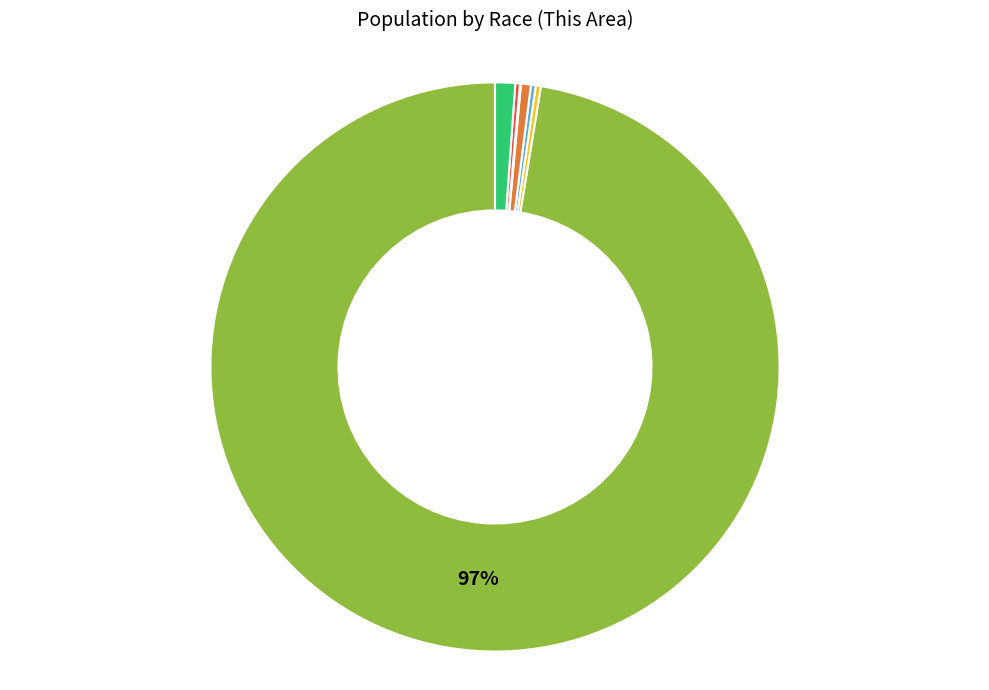

To the nearest percent, what is the average slice percentage?

14%